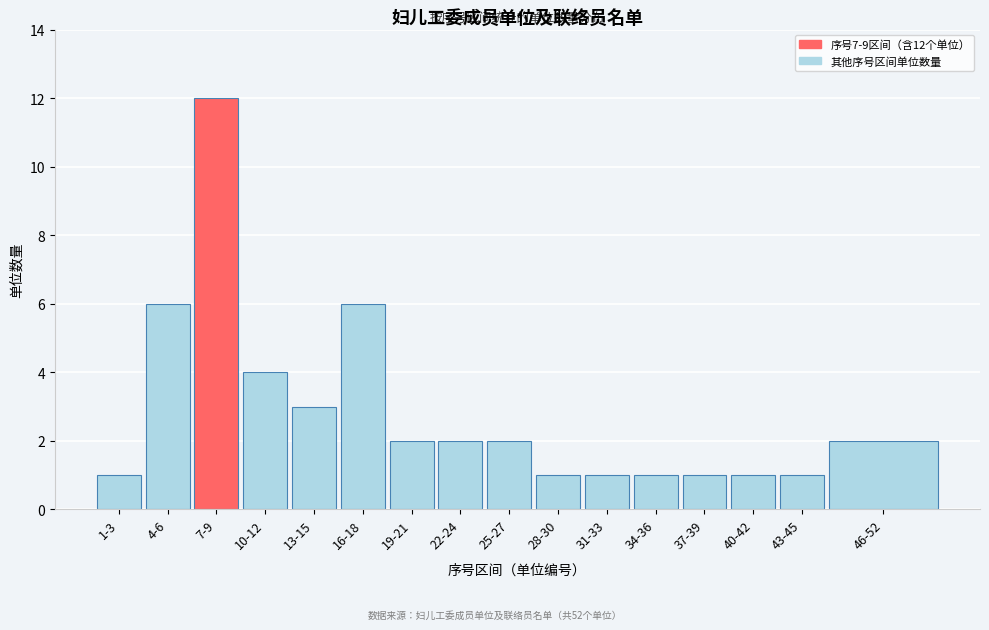

Reading left to right, what are all the values shown in this chart?

1	6	12	4	3	6	2	2	2	1	1	1	1	1	1	2